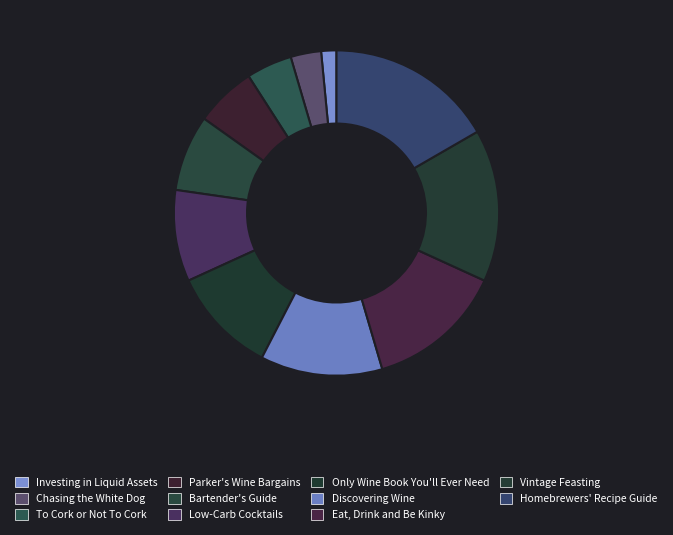

Does any single category account for the majority?

No